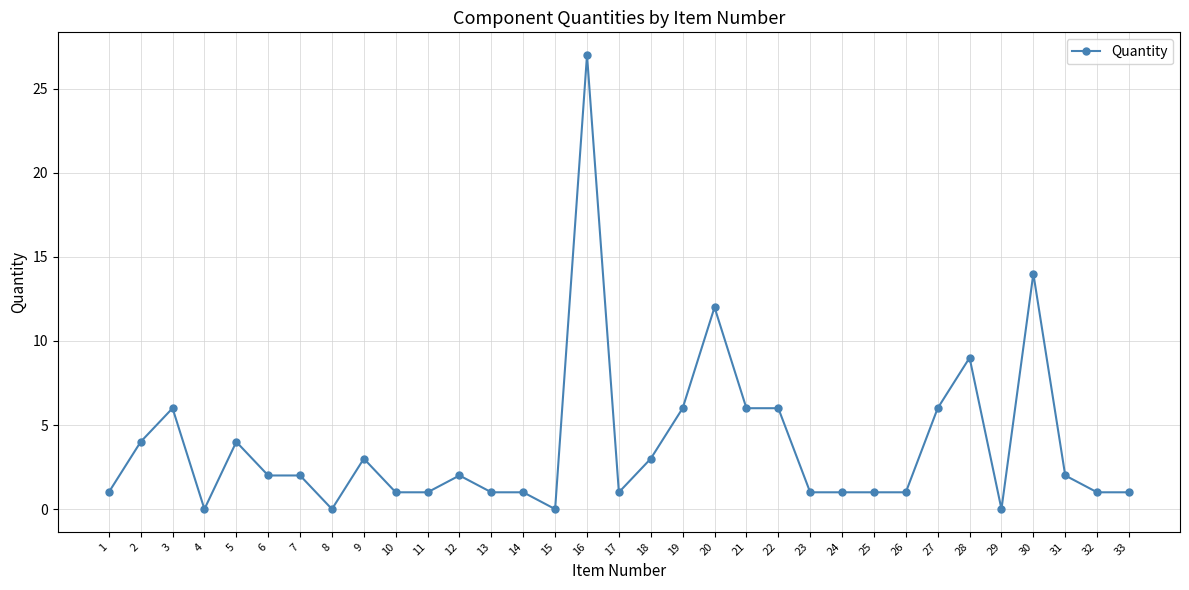

Approximately how many times larger is the value at 2 compared to 23?

4.0